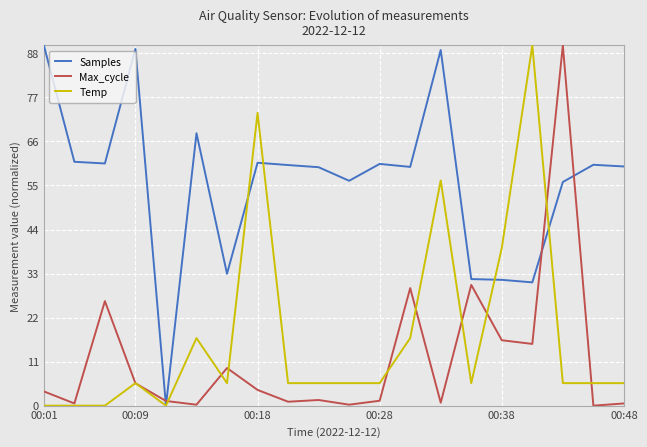

What is the difference between the maximum and second lowest values in the Max_cycle series?

89.8